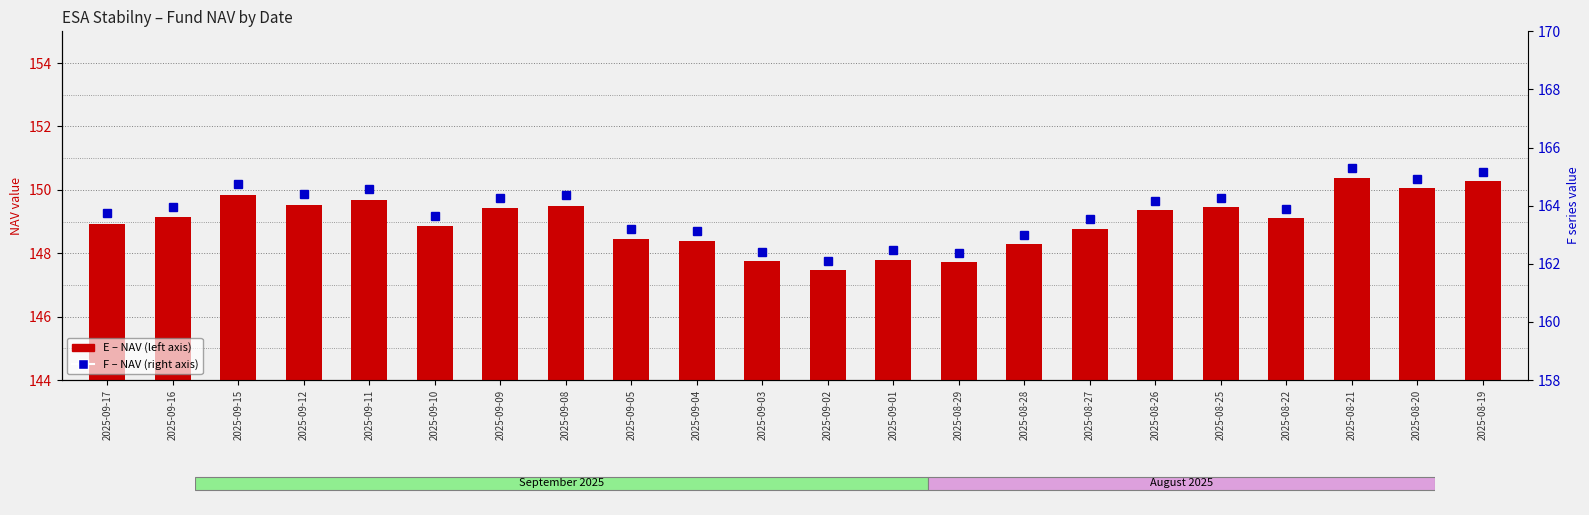

List the series in order of their overall mean, lowest first.

E (NAV), F (NAV)